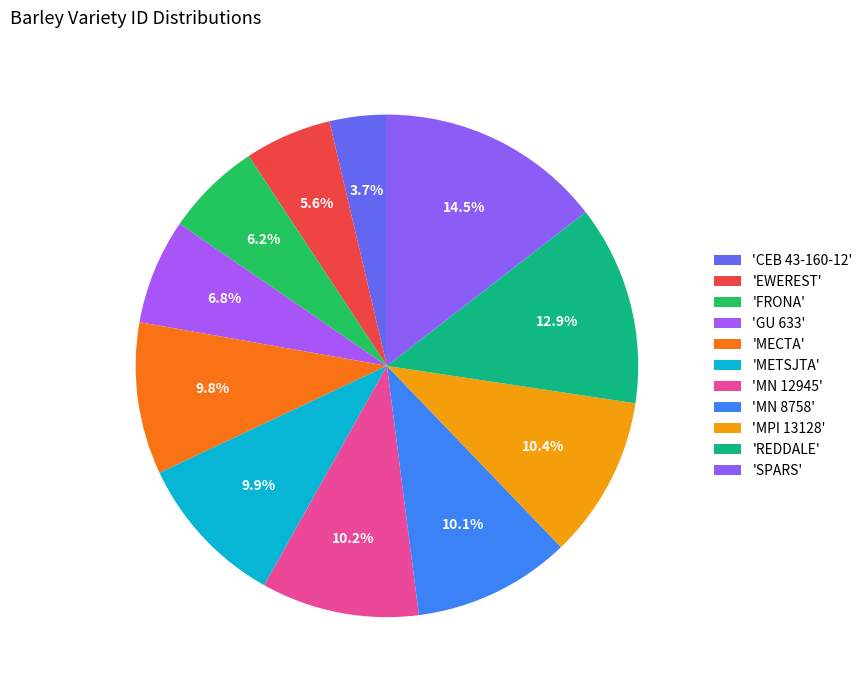

Count the number of slices in the pie.

11